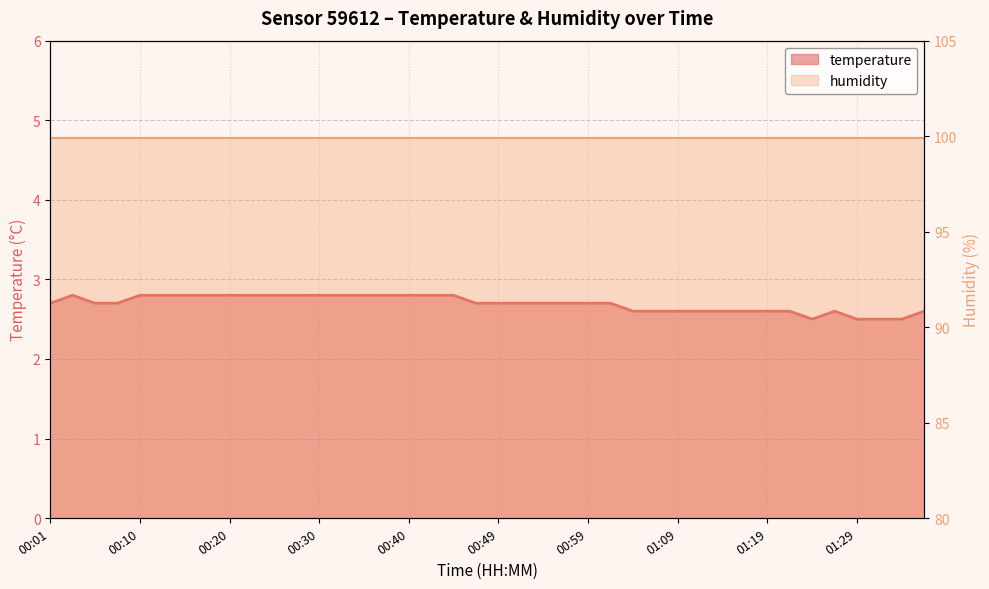

Read the value at 00:42.

2.8